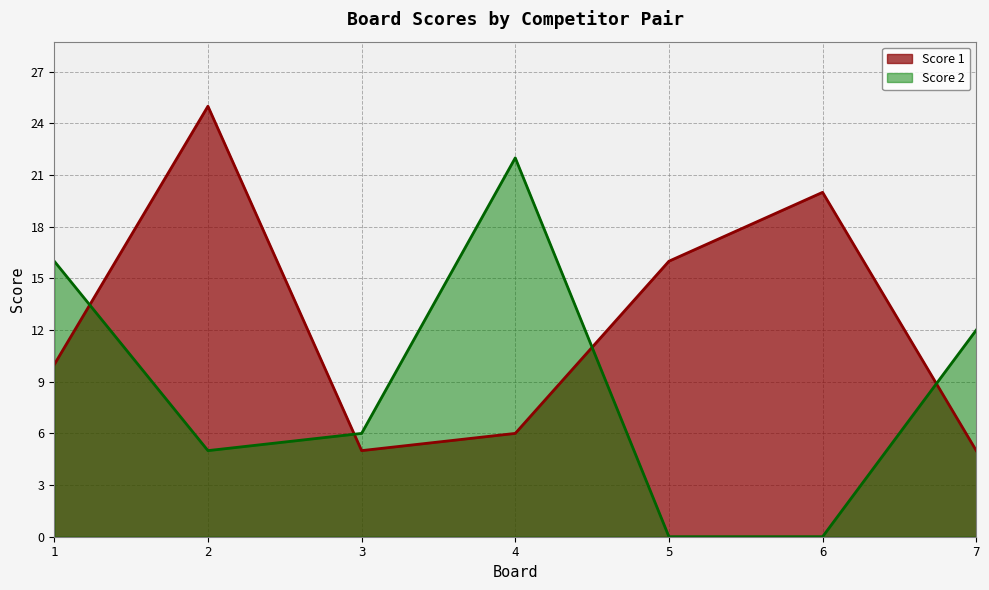

In Score 2, how many points are higher than both neighbors (excluding endpoints)?

1